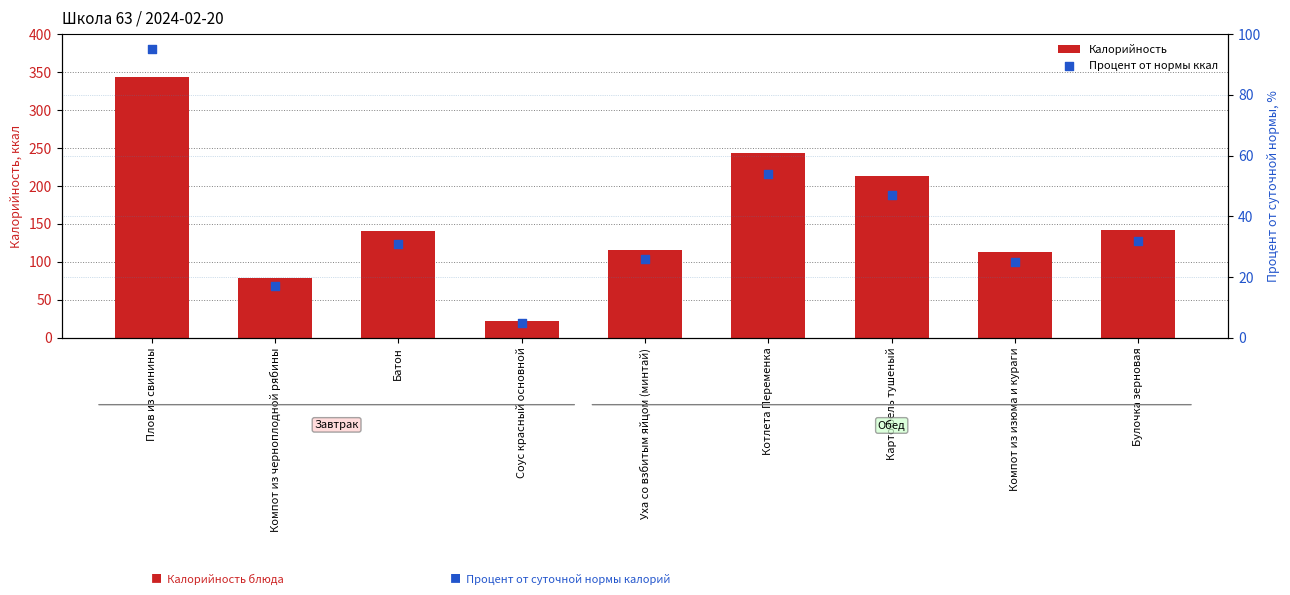

At how many categories does at least one series exceed 138?

5